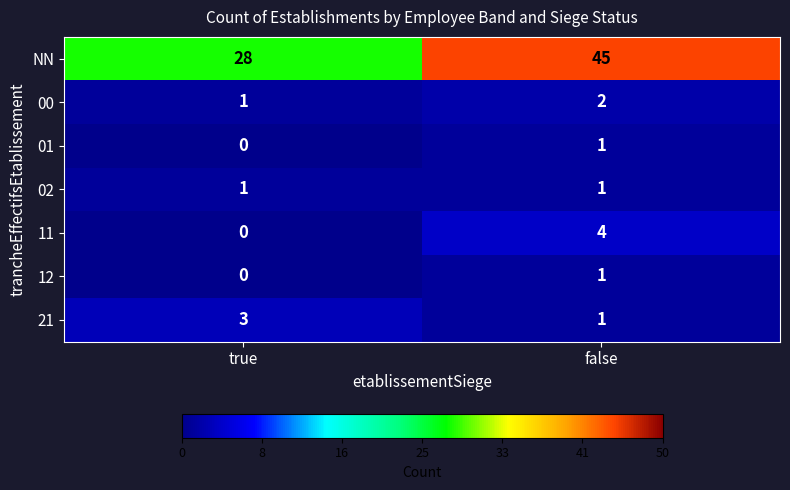

What is the difference between the maximum and minimum values in the NN series?

17